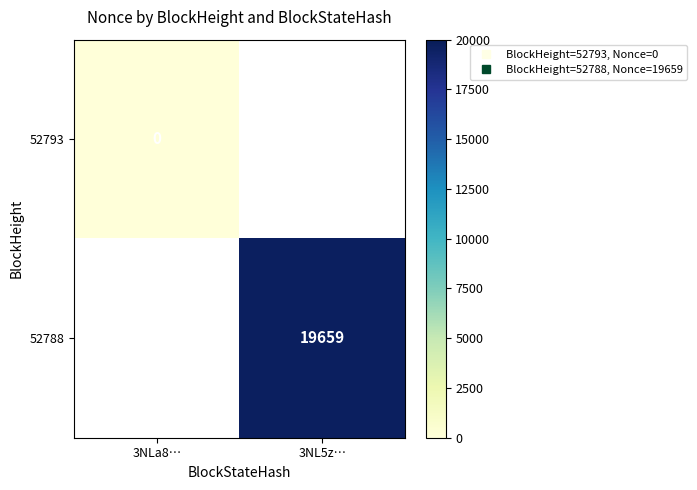

The 52793 series shows 0.0 at 3NLa8…. True or false?

True